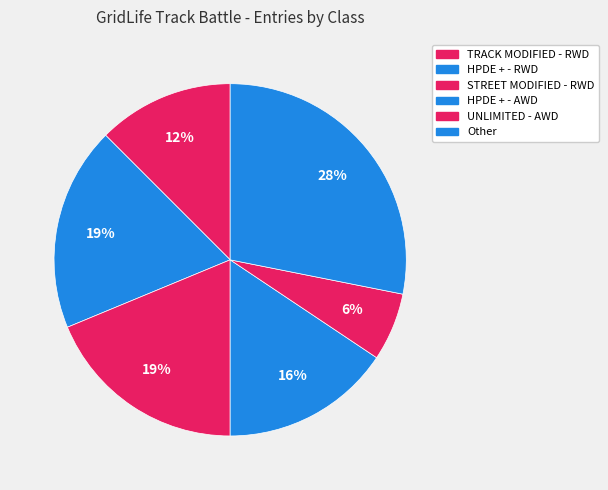

How many slices are in this pie chart?

6